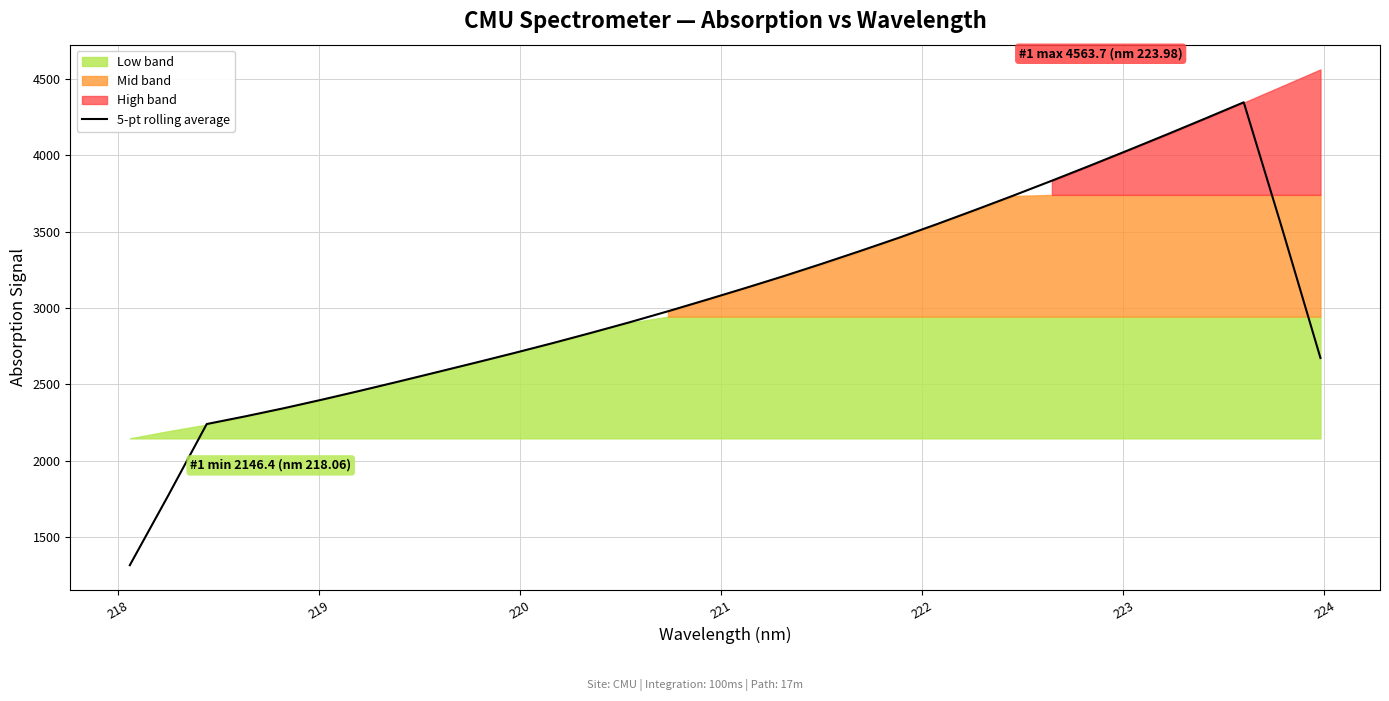

True or false: there are more than 1 points higher than both neighbors.

False